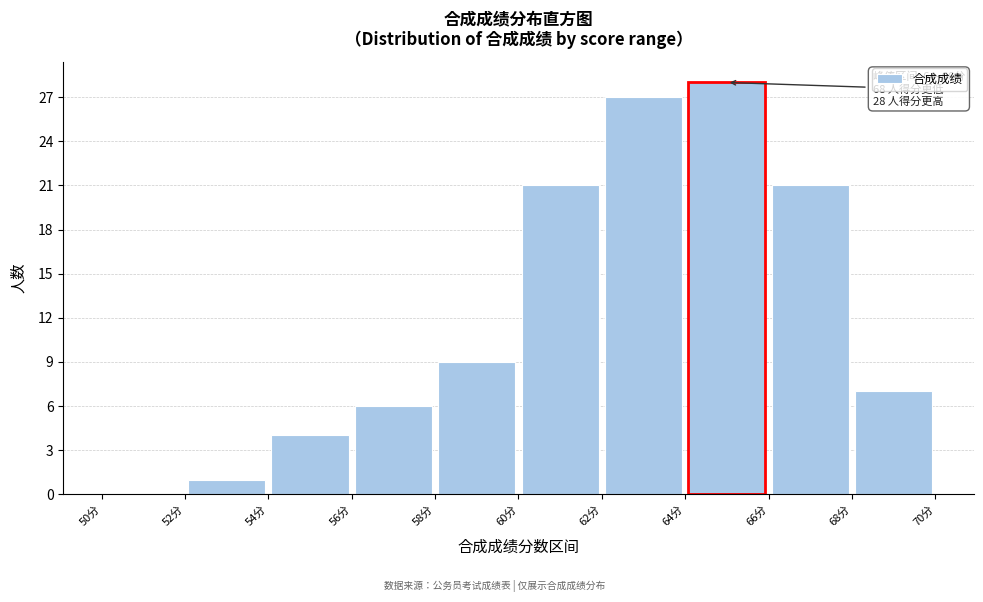

Which range on the x-axis has the tallest bar?

64 to 66